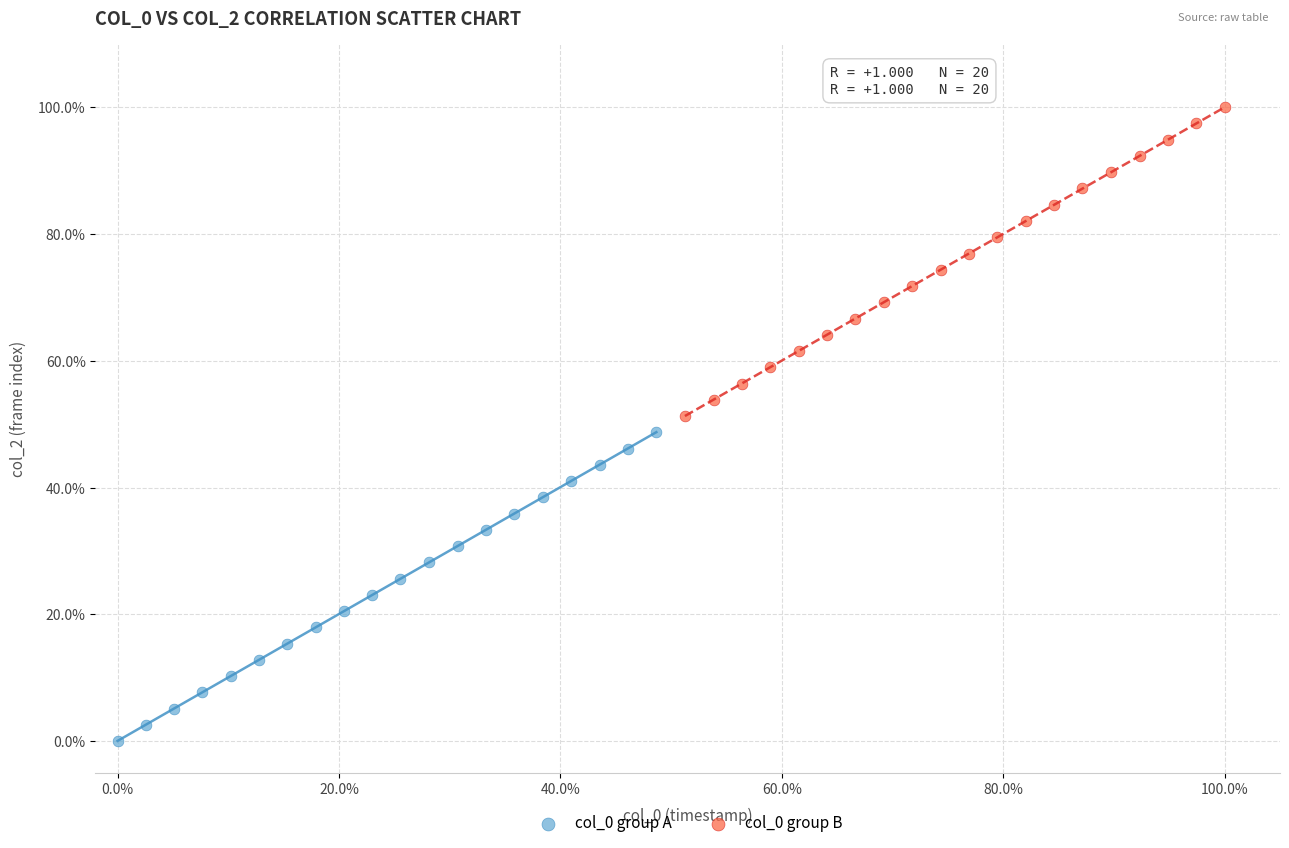

Which series reaches the minimum Y coordinate?

col_0 group A